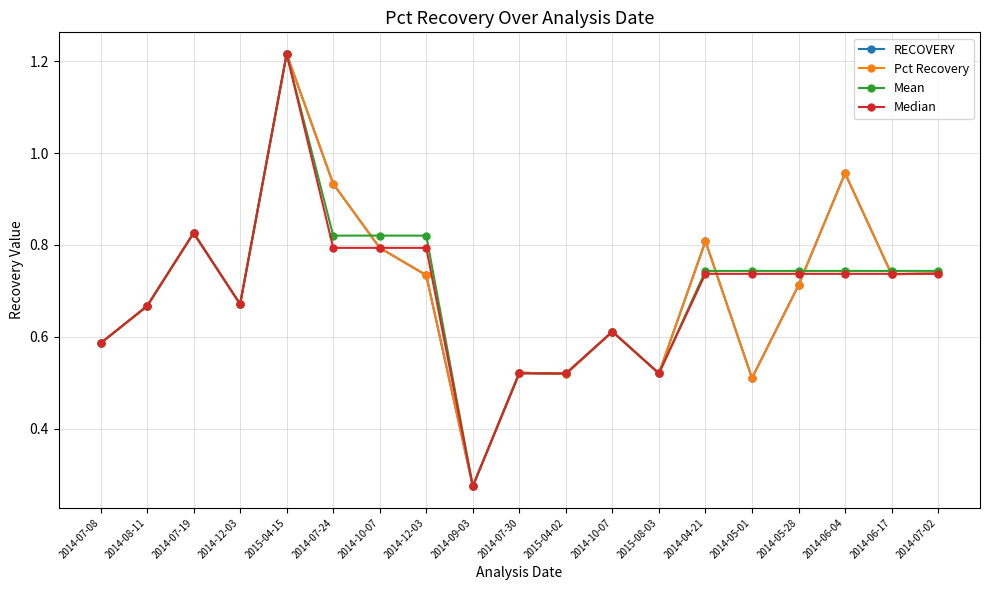

Is this an area chart (filled region under the line)?

No